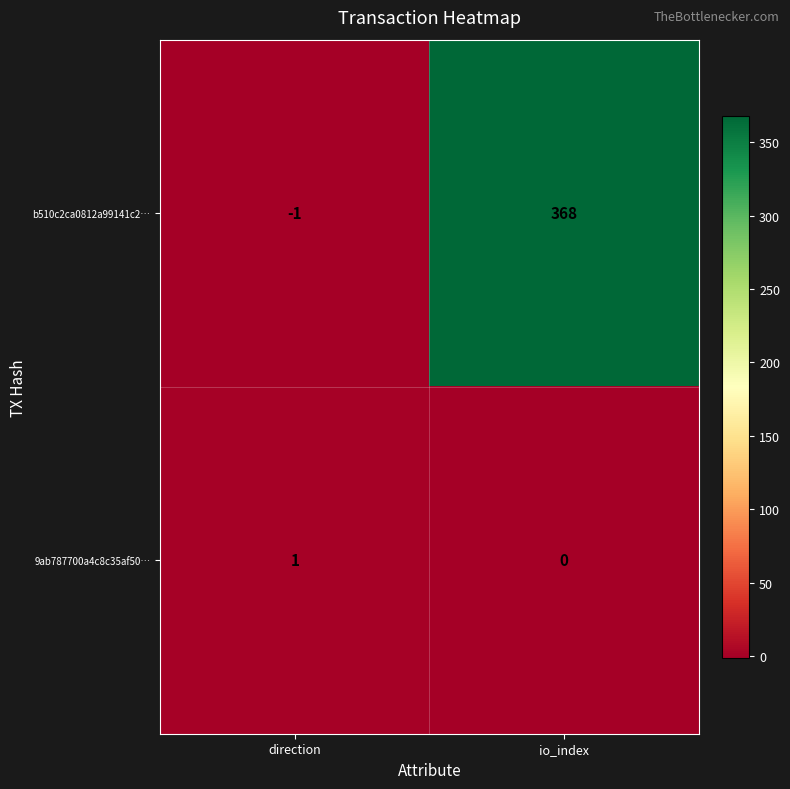

Is it true that b510c2ca0812a99141c2… equals 243 at io_index?

False